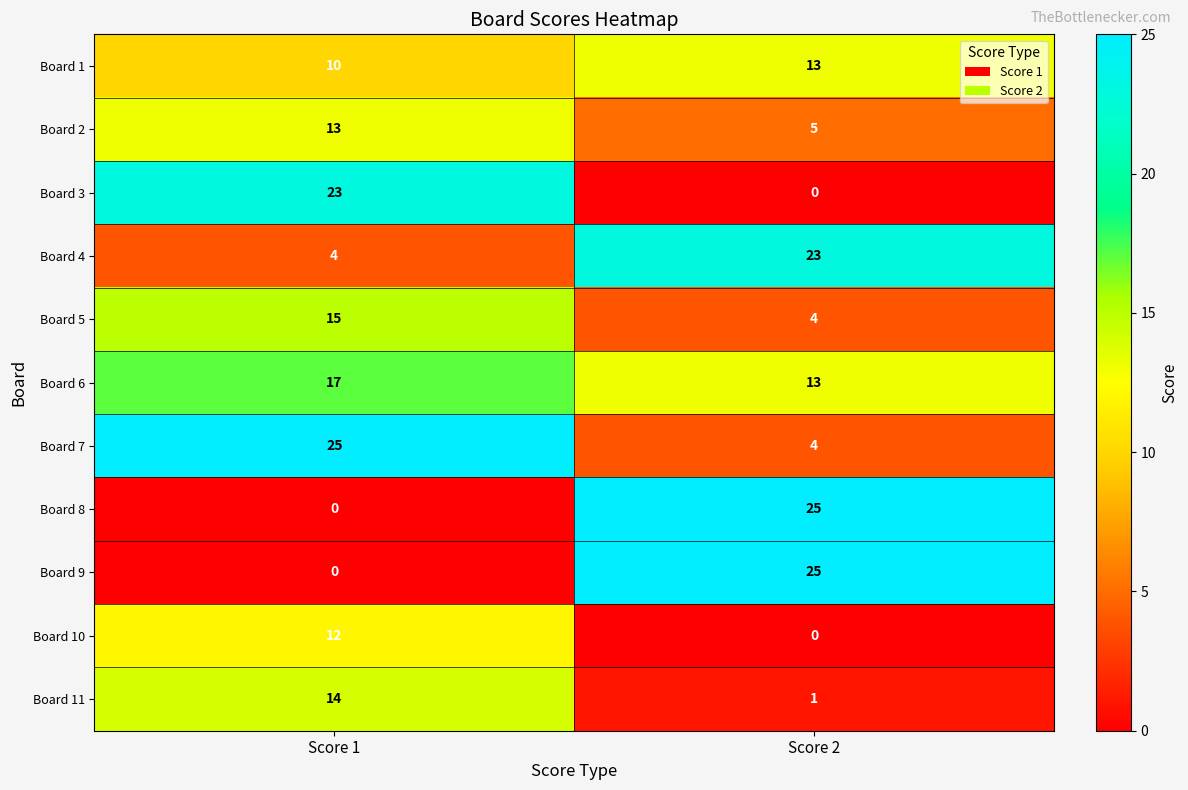

Count the number of data series in this chart.

11